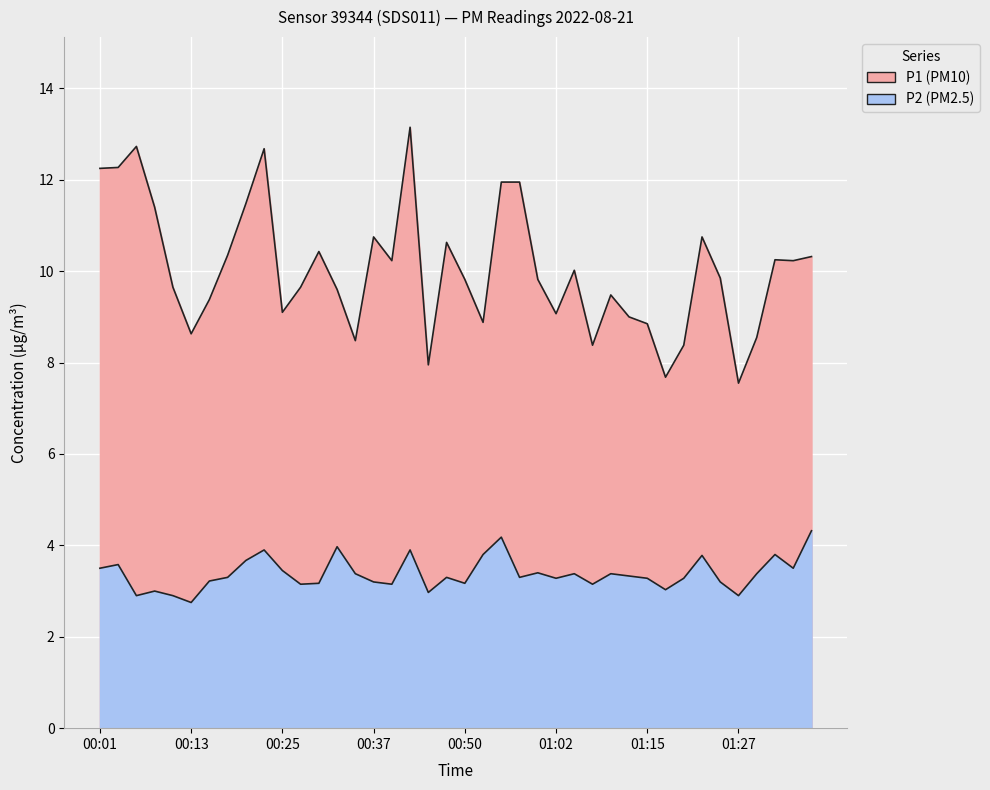

Is it true that P1 equals 10.3 at 00:18?

True